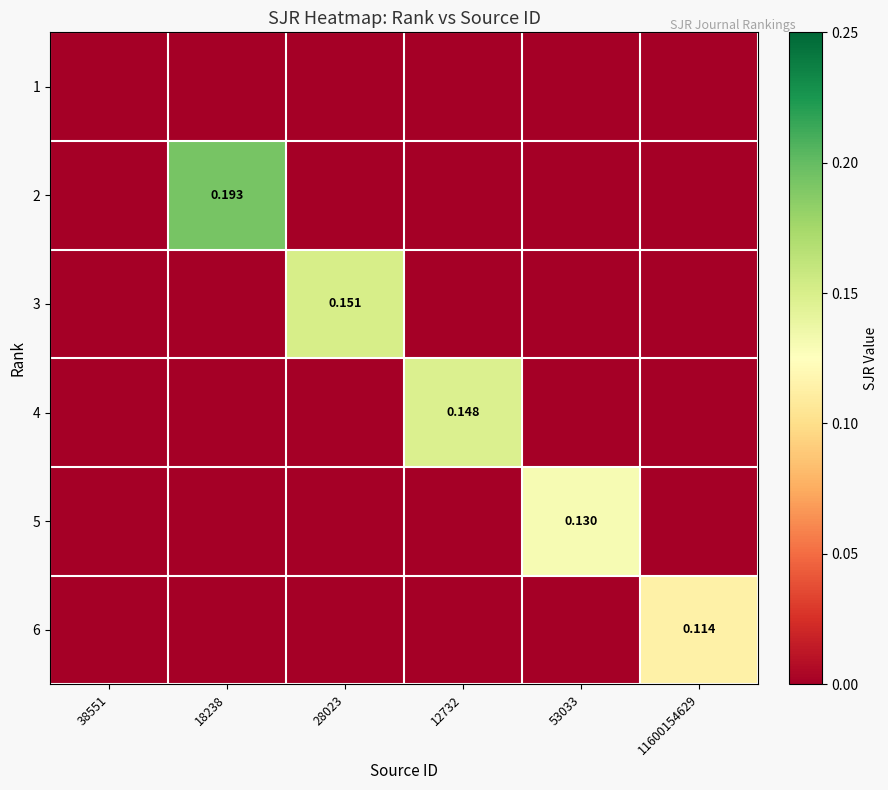

The value of 2 at 28023 is 0.0. True or false?

True